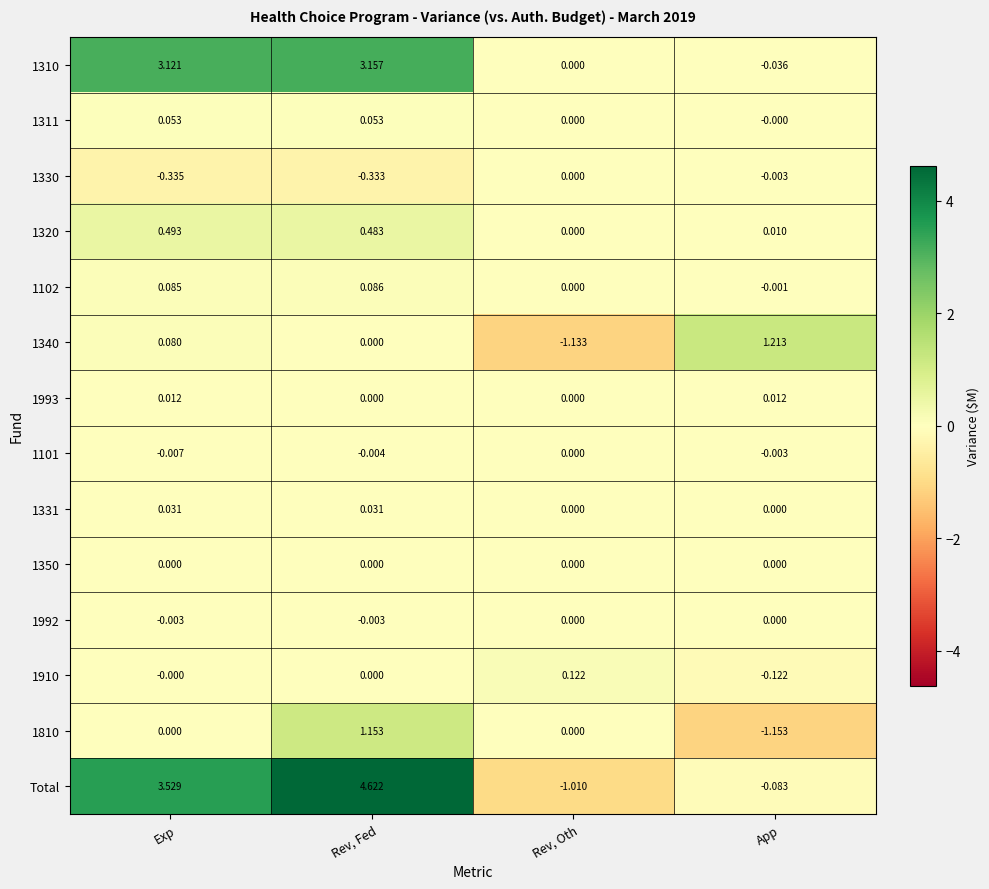

Which label corresponds to the largest value in the chart?

Rev, Fed